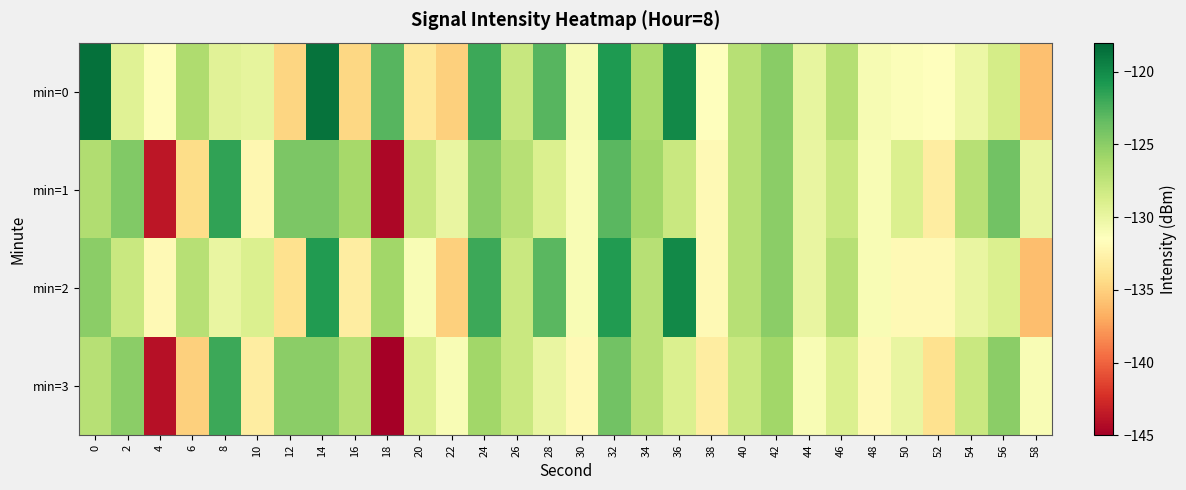

At which category is the sum across all series the highest?

32